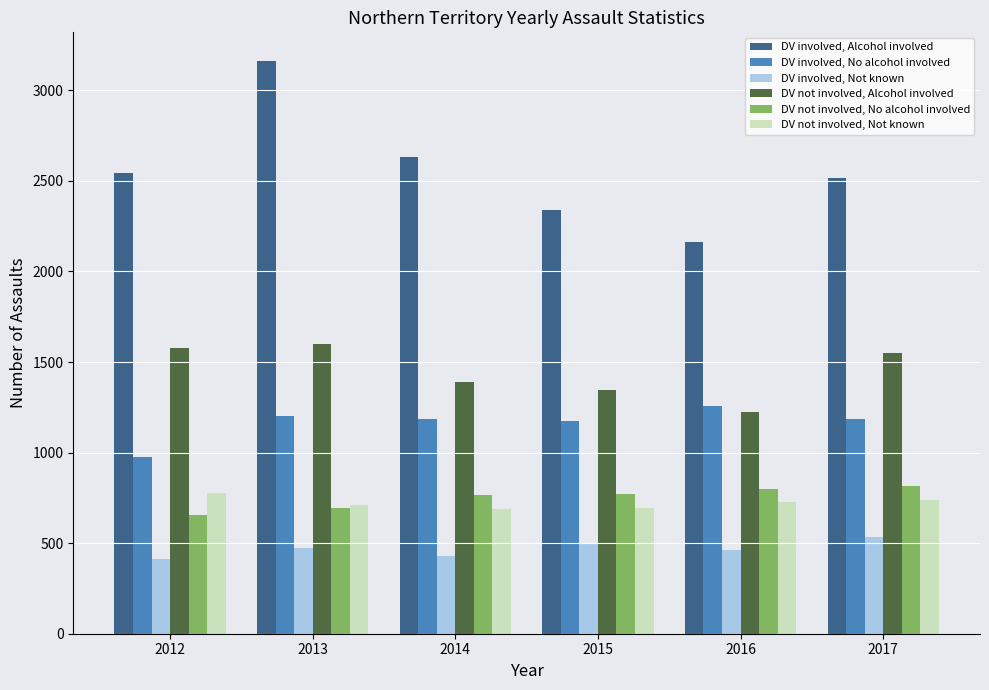

What is the difference between the highest and lowest values at 2012?

2129